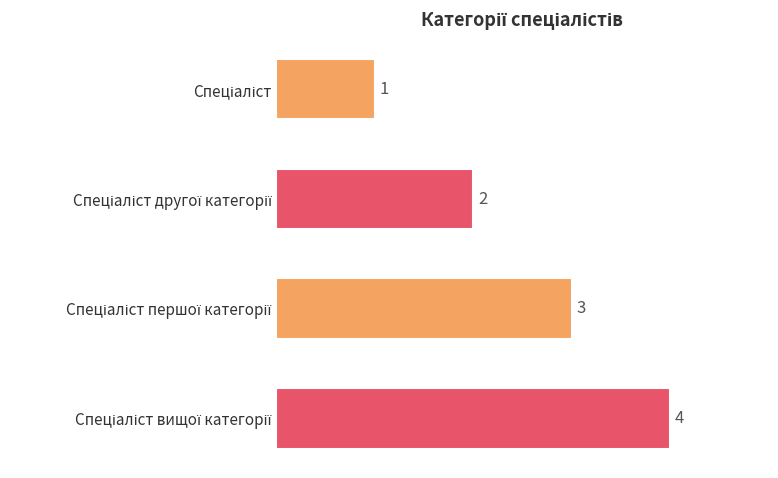

What is the sum of all values?

10